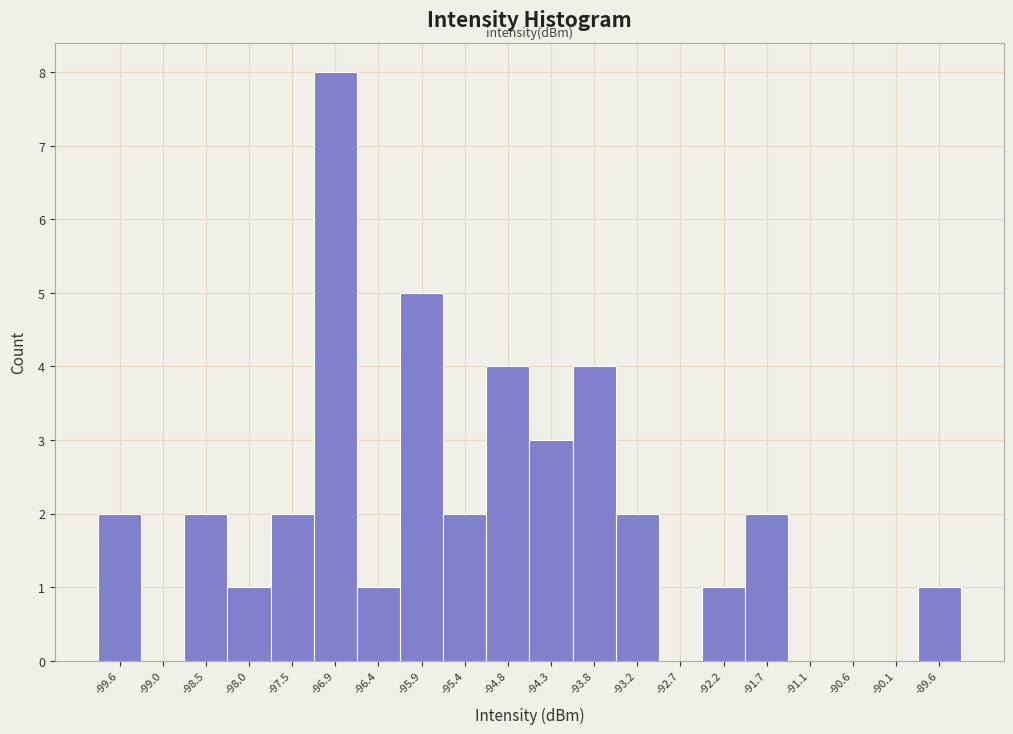

Reading right to left, what are all the values shown in this chart?

-89.6=1	-90.1=0	-90.6=0	-91.1=0	-91.7=2	-92.2=1	-92.7=0	-93.2=2	-93.8=4	-94.3=3	-94.8=4	-95.4=2	-95.9=5	-96.4=1	-96.9=8	-97.5=2	-98.0=1	-98.5=2	-99.0=0	-99.6=2